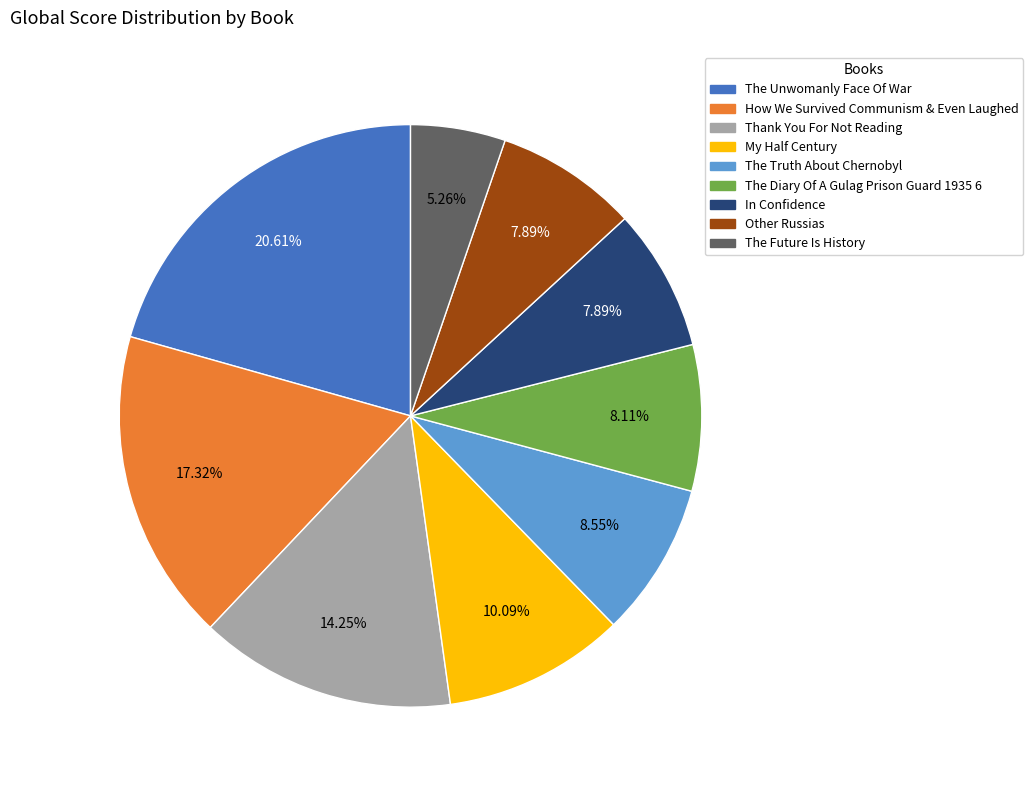

To the nearest percent, what percentage of the pie is The Truth About Chernobyl?

9%